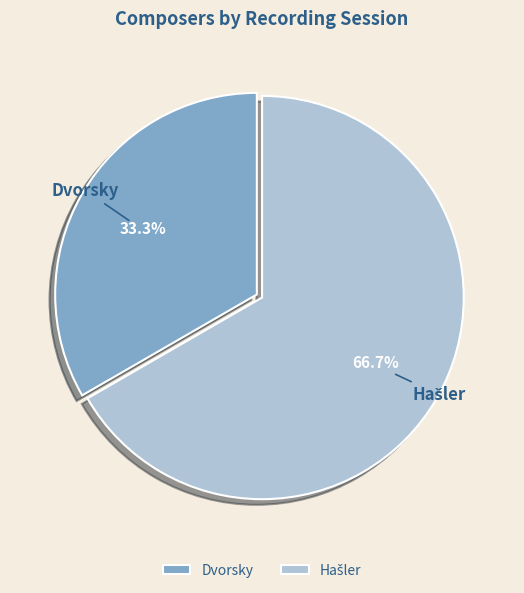

Which slice is the smallest?

Dvorsky